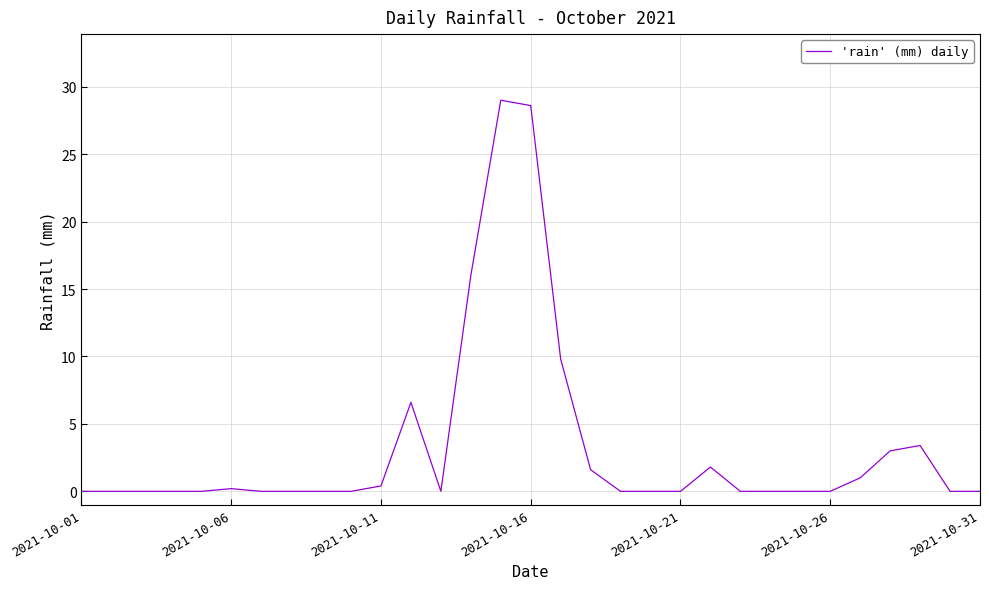

How many lines are shown in the chart?

1